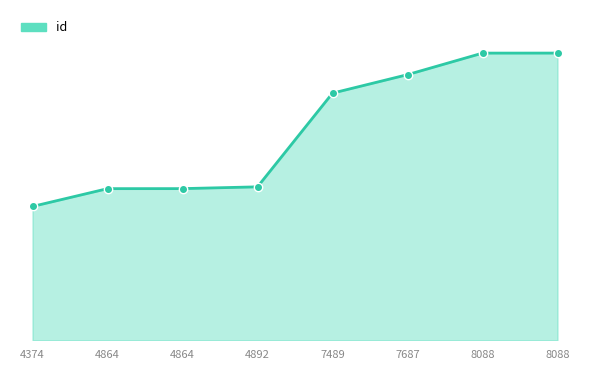

True or false: the data shows 21232 at 7489.

True